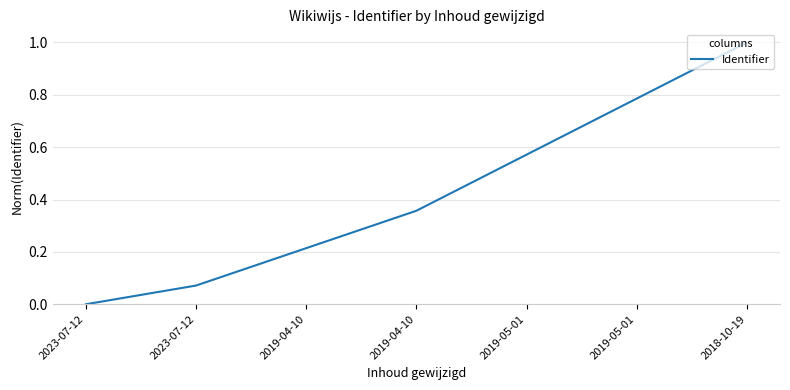

How many categories are shown in the chart?

7